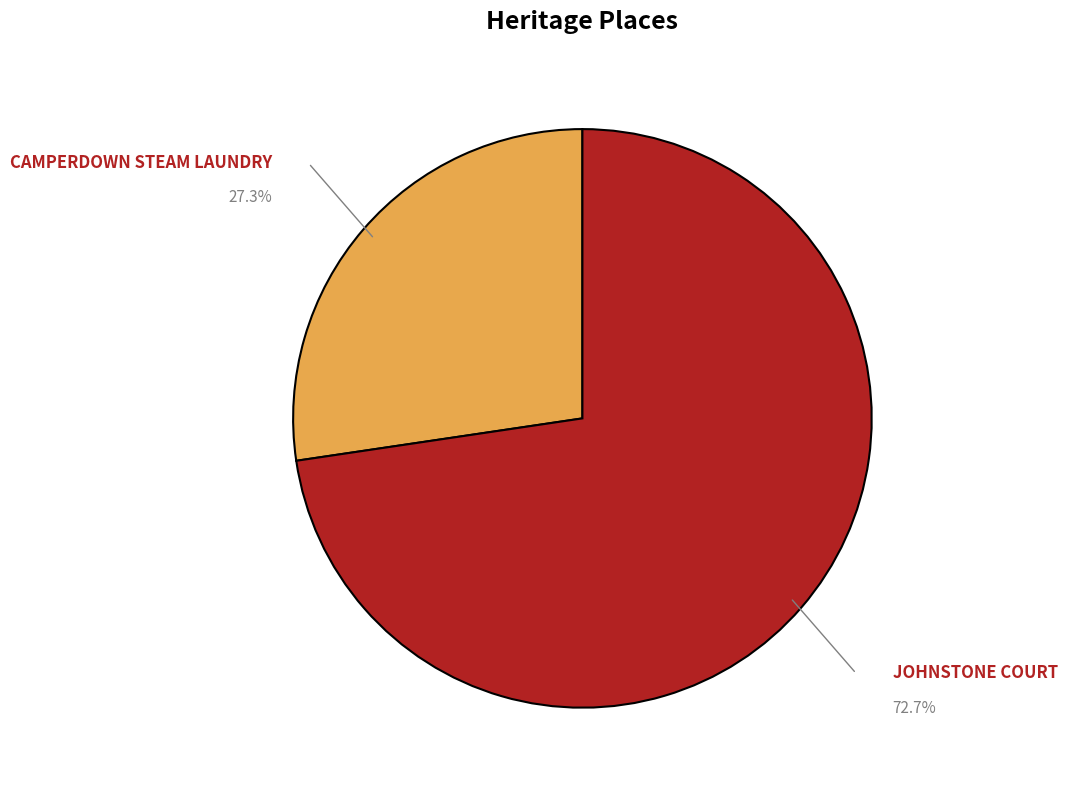

Is there a majority slice in this chart?

Yes